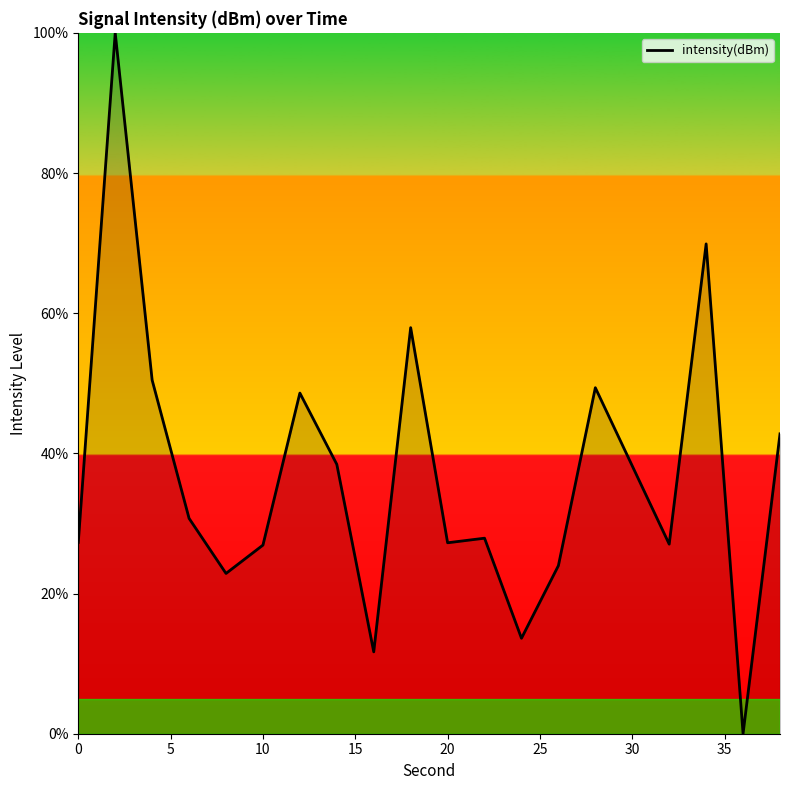

What is the sum of all values?

735.0